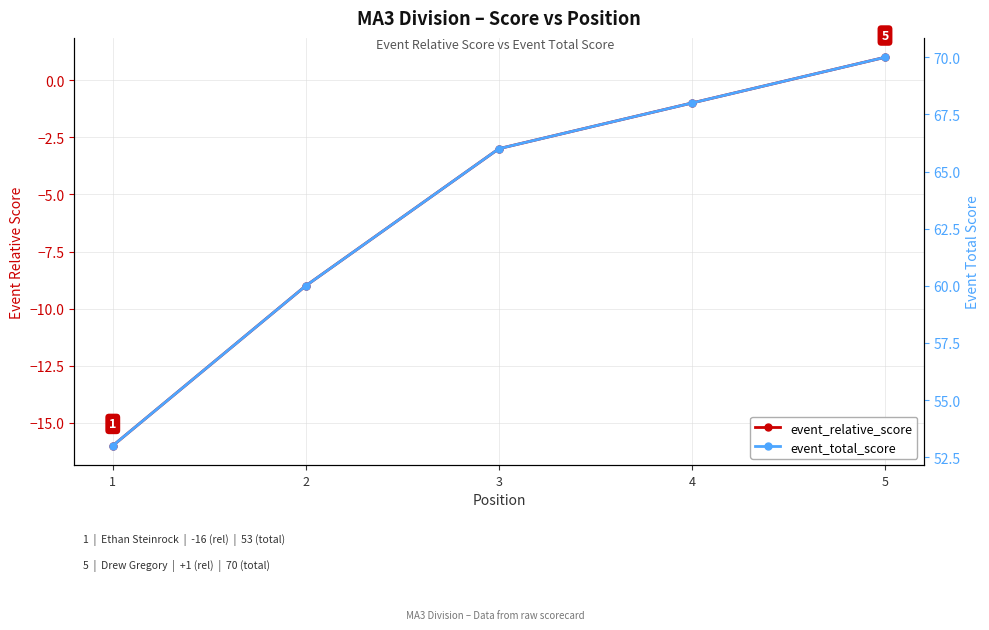

Rank the series at 5 from highest to lowest value.

event_total_score, event_relative_score